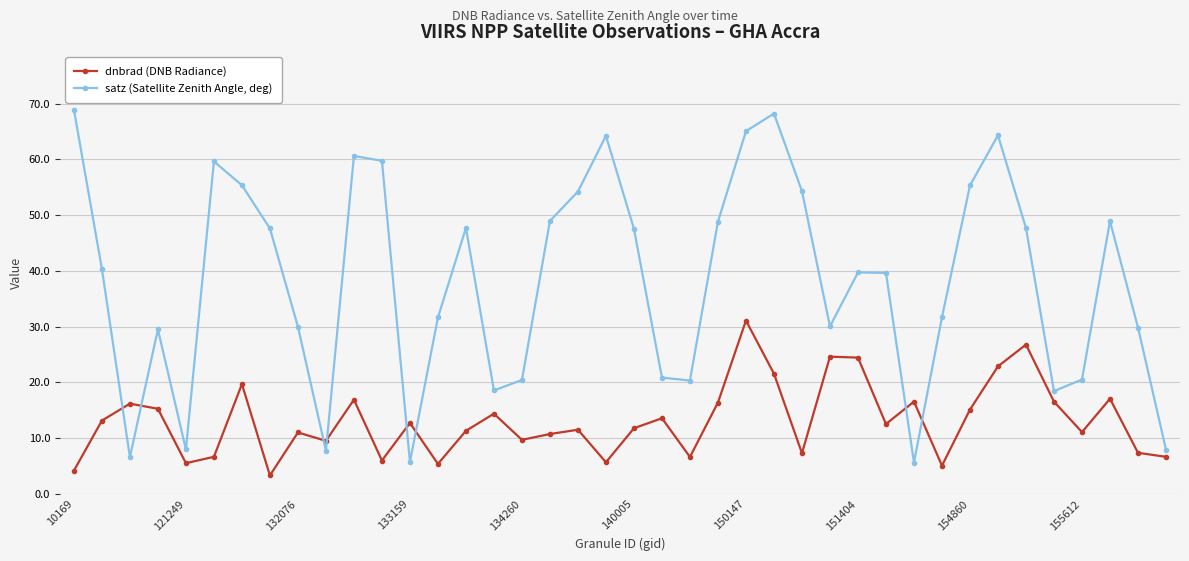

List the series in order of their peak value, lowest first.

dnbrad (DNB Radiance), satz (Satellite Zenith Angle, deg)